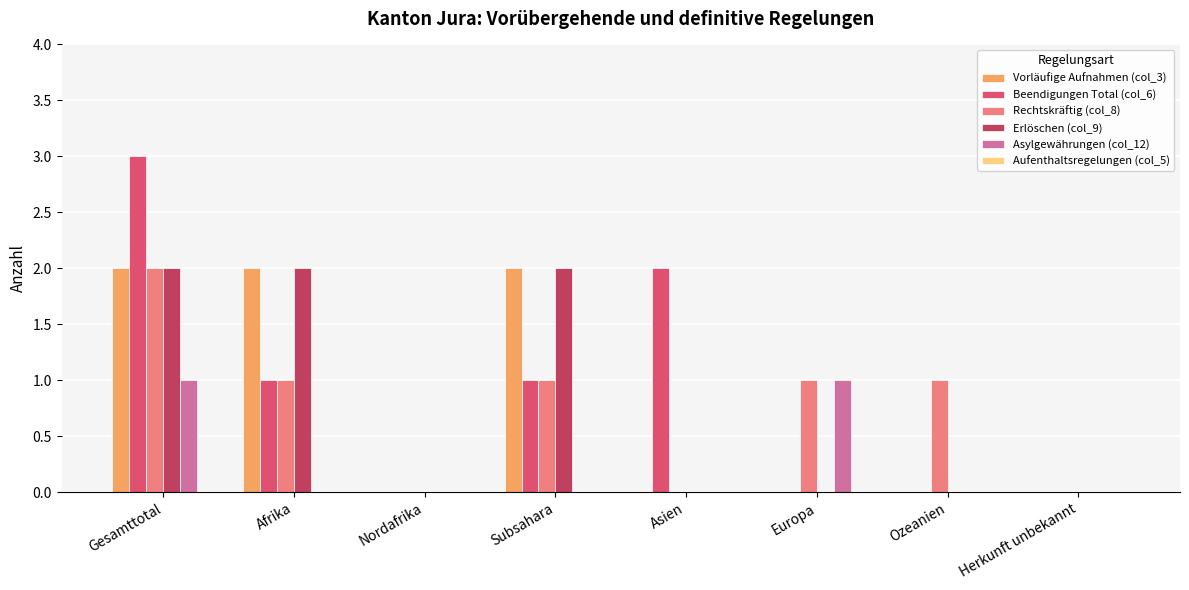

Count the number of data series in this chart.

5